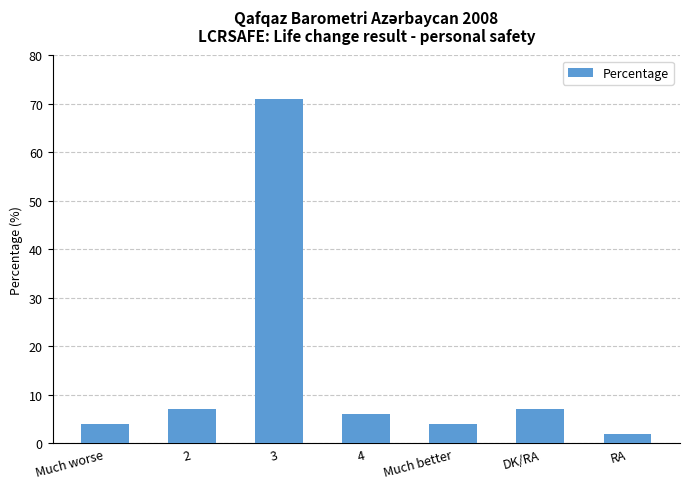

What is the label of the 5th bar from the left?

Much better